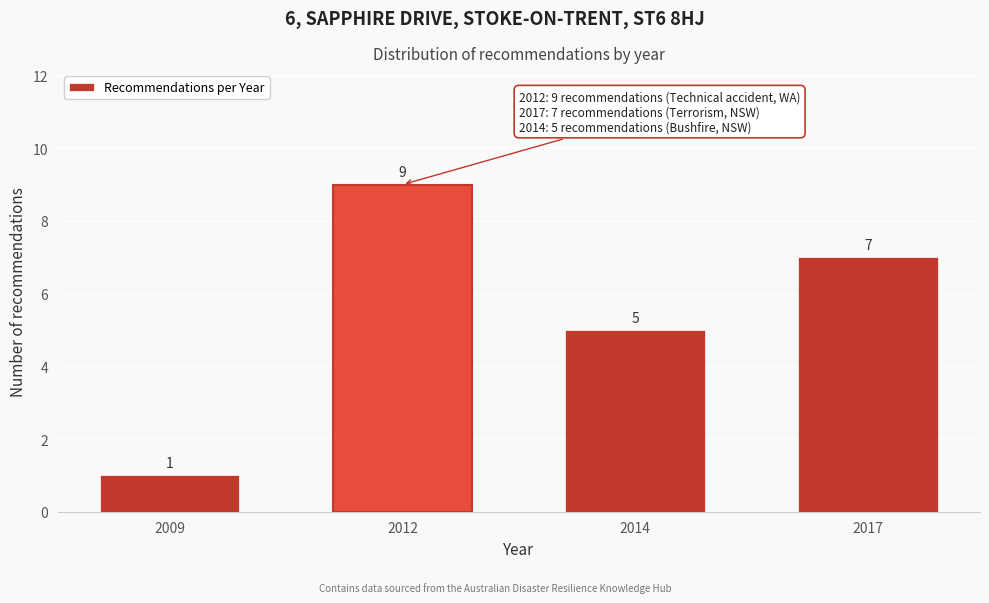

Reading left to right, extract all data points from this chart.

1	9	5	7